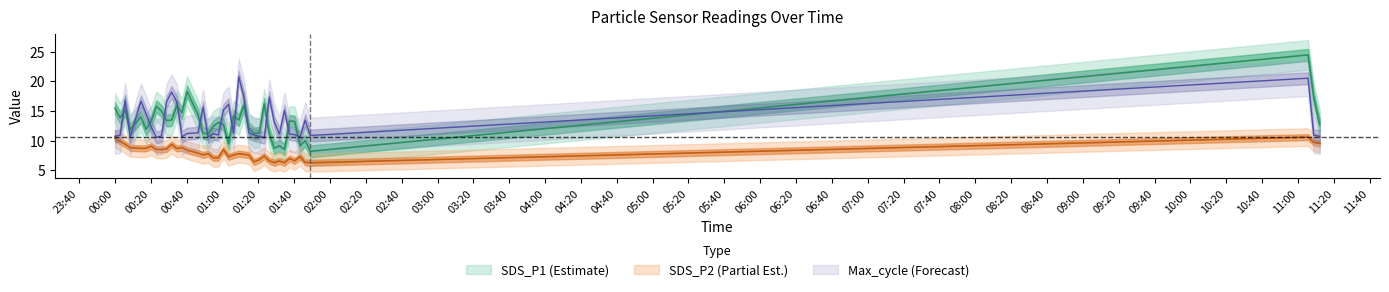

Where does the SDS_P1 series first go above 13?

2023/01/10 00:00:03